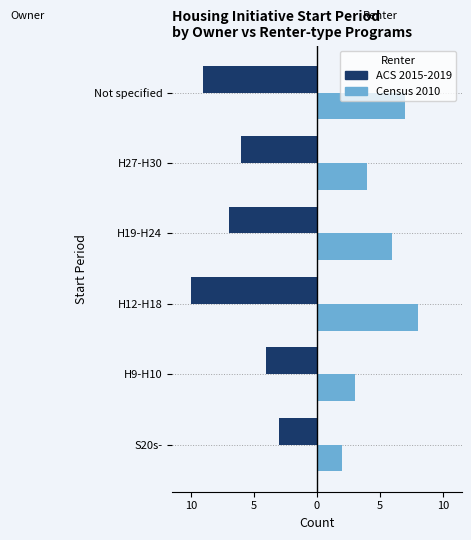

What are all the series names shown in the legend?

ACS 2015-2019, Census 2010